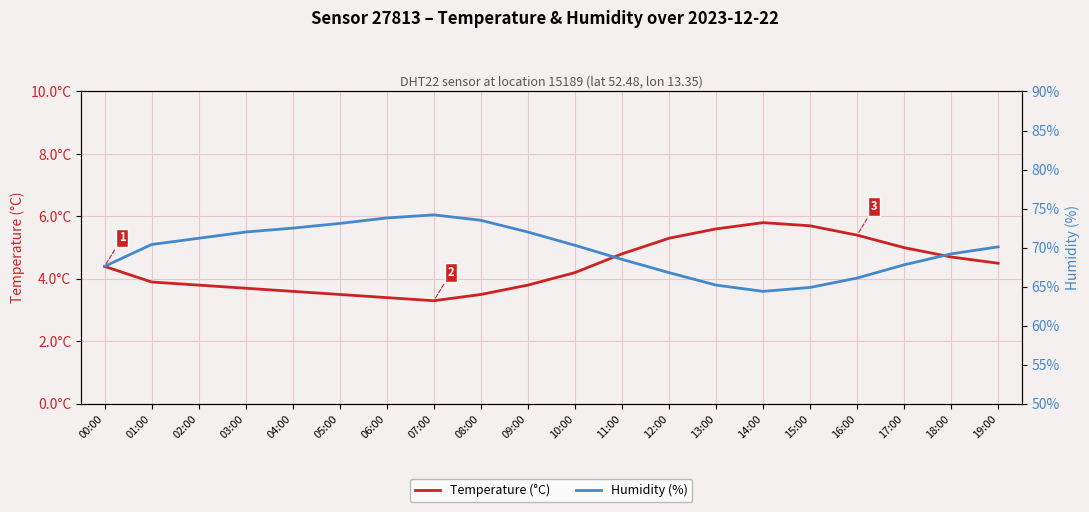

At which category does Humidity (%) reach its first local peak?

07:00